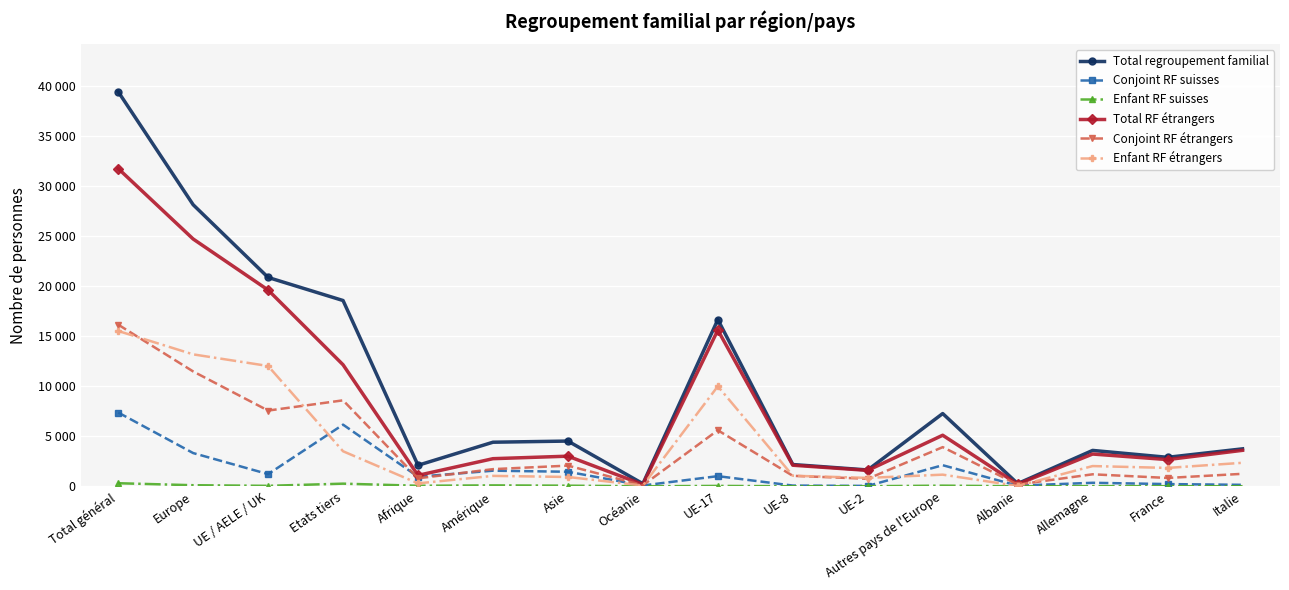

What position from the left is Océanie?

8